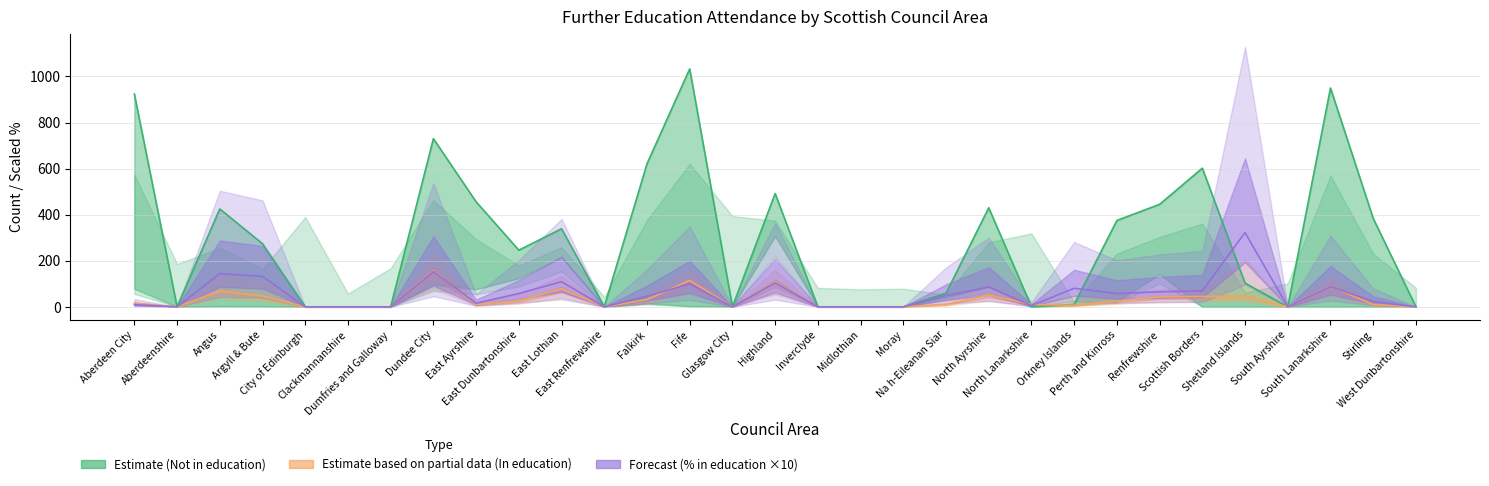

What is the sum of the In education total (Partial estimate) values at Renfrewshire and Stirling?

53.0